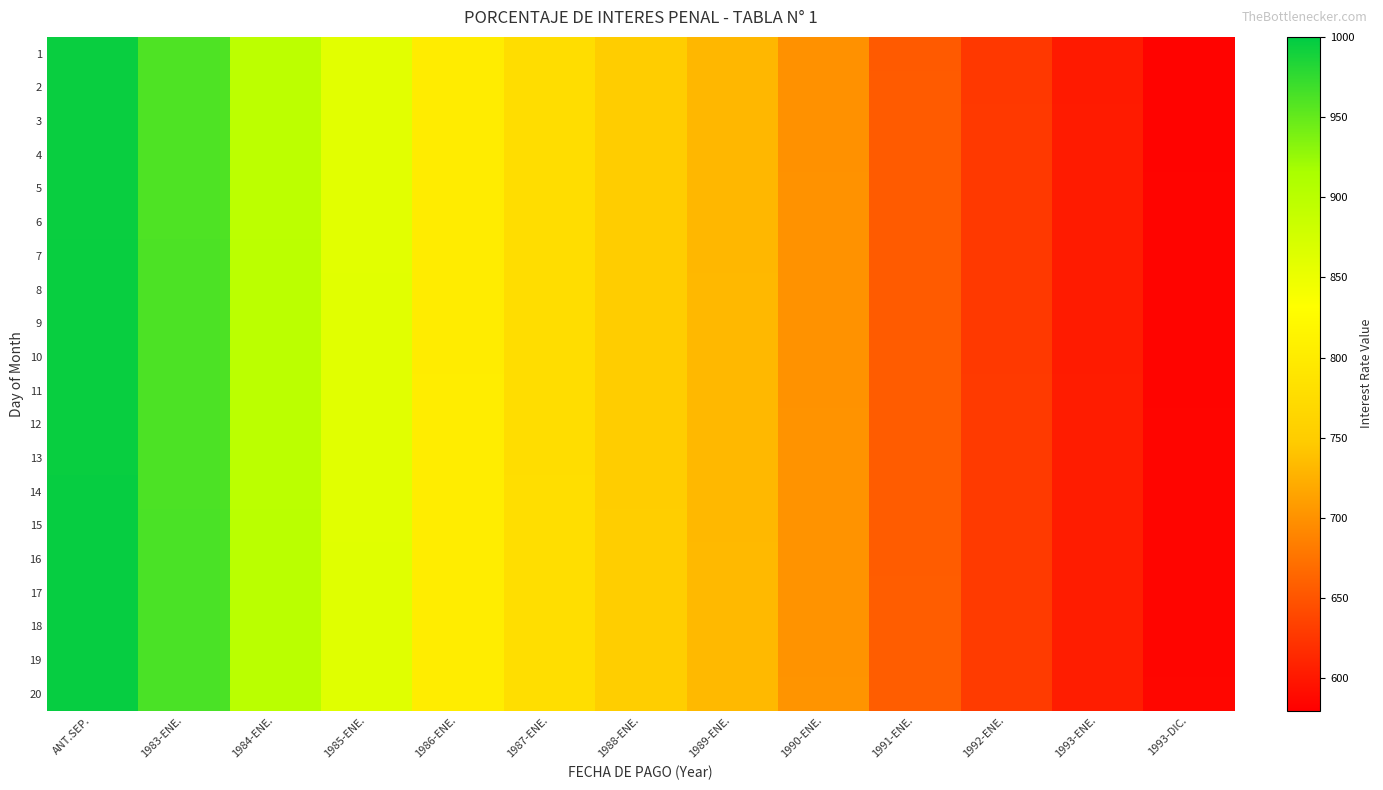

What is the greatest value displayed?

996.6